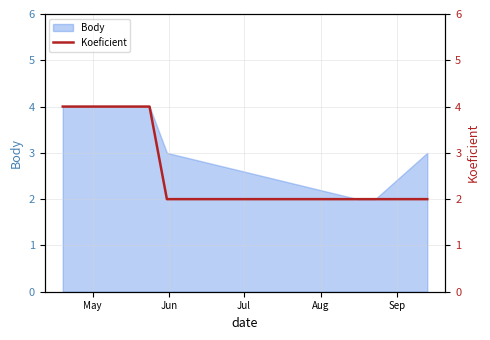

What is the value of the 3rd point from the left?

4